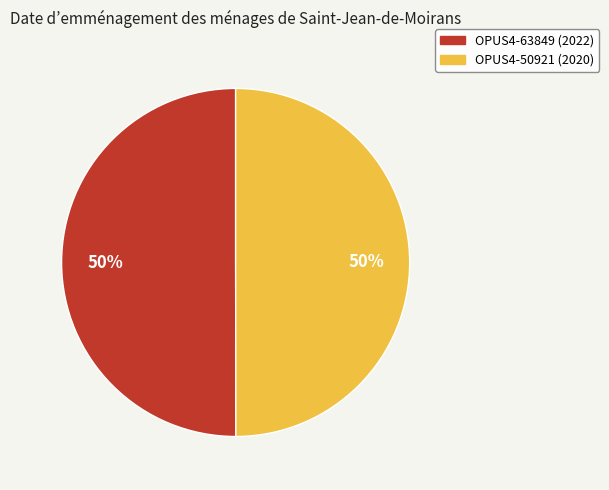

Is it true that OPUS4-63849 is 50% of the pie?

True